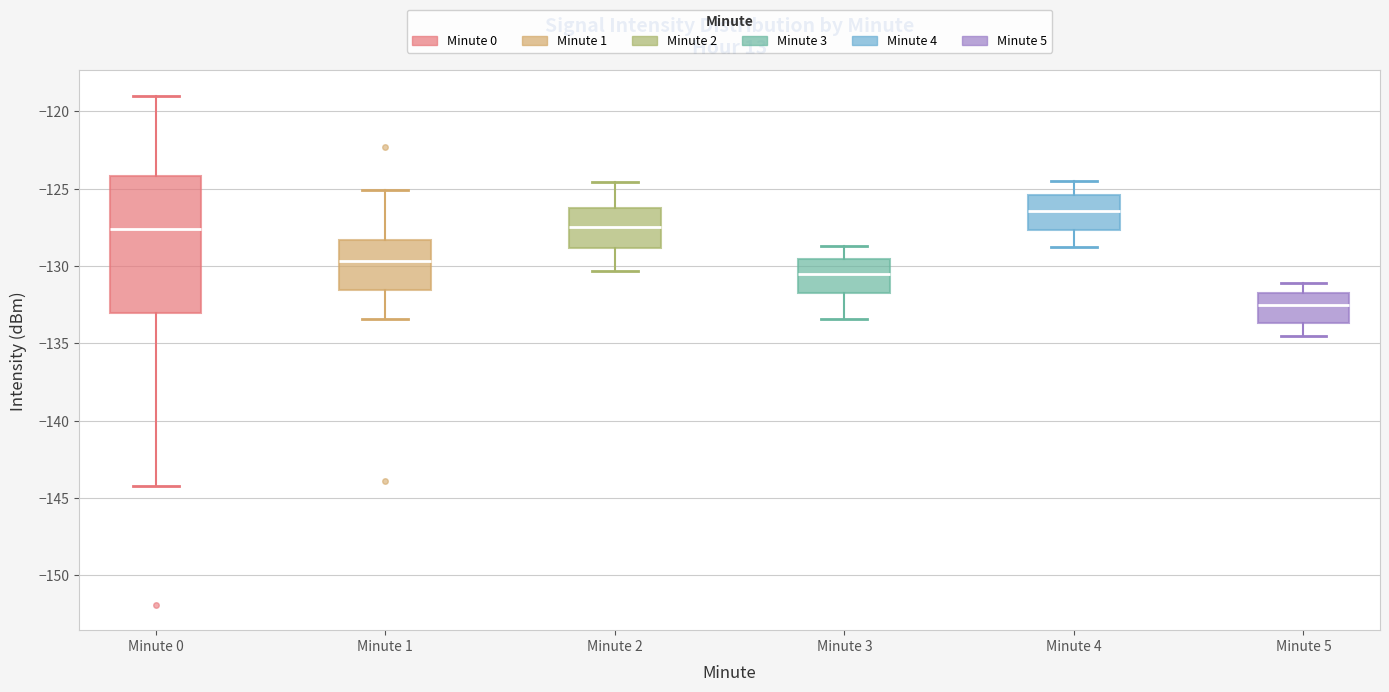

Which box is the tallest, from its lower edge to its upper edge?

Minute 0